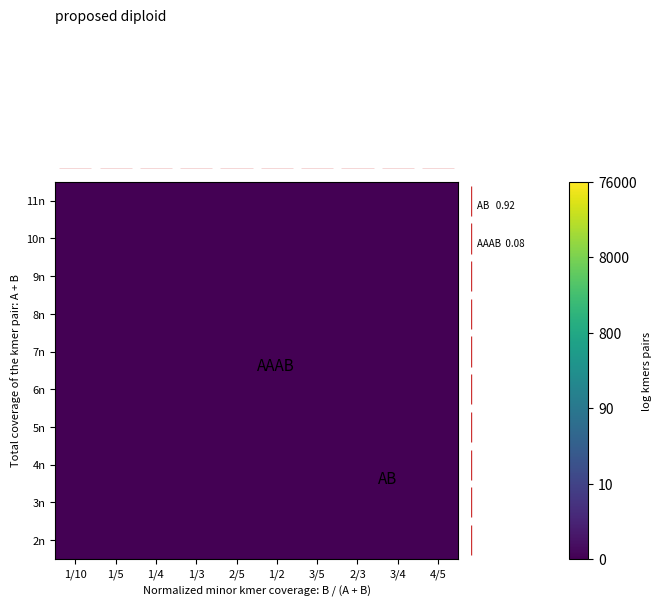

The value of top histogram at 3/5 is 0.0. True or false?

True